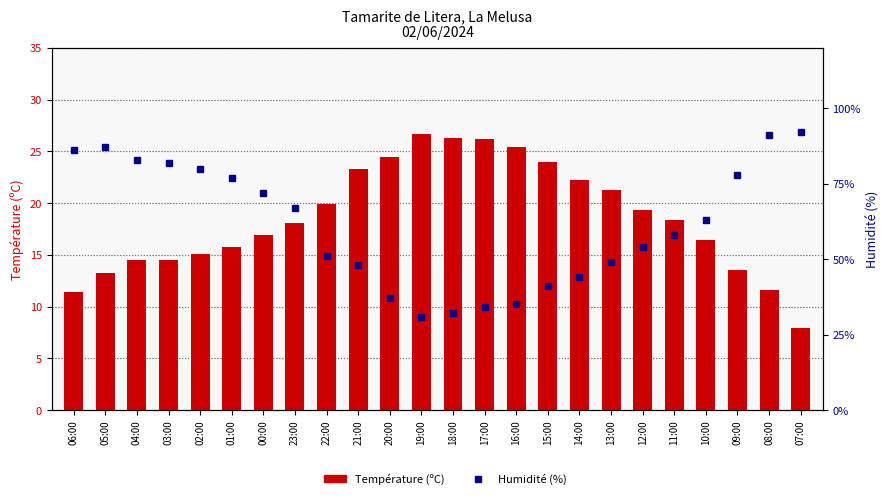

What is the label of the 8th bar from the right?

14:00